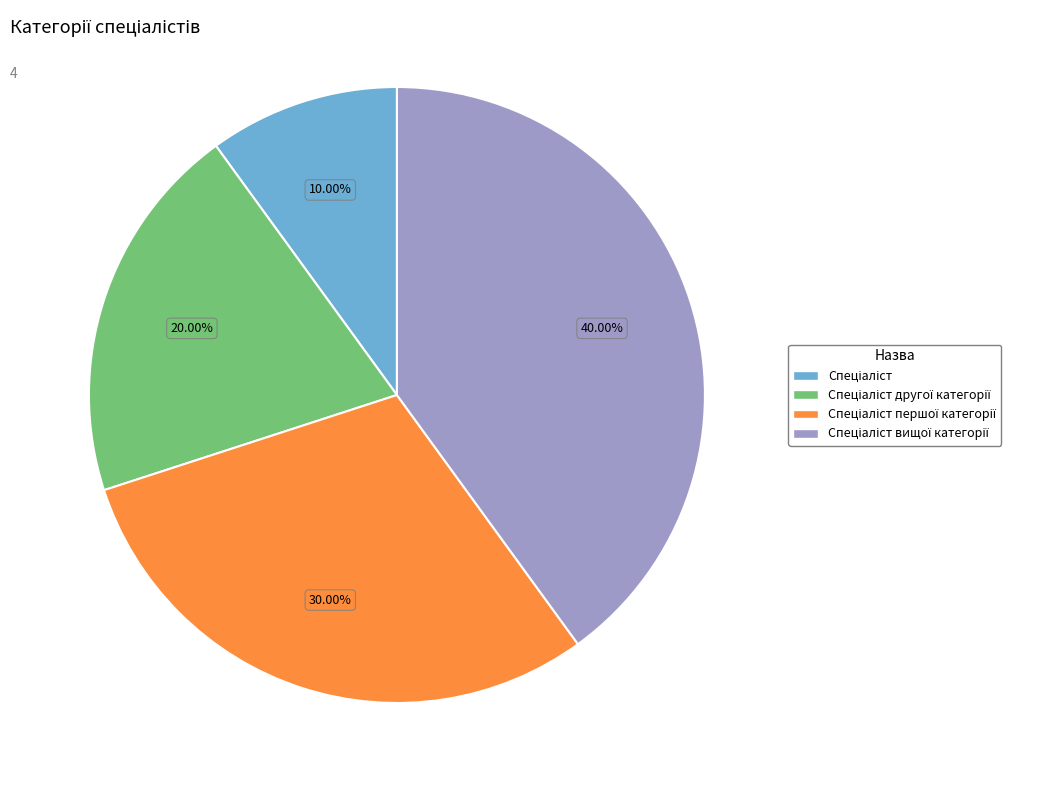

Is there a majority slice in this chart?

No